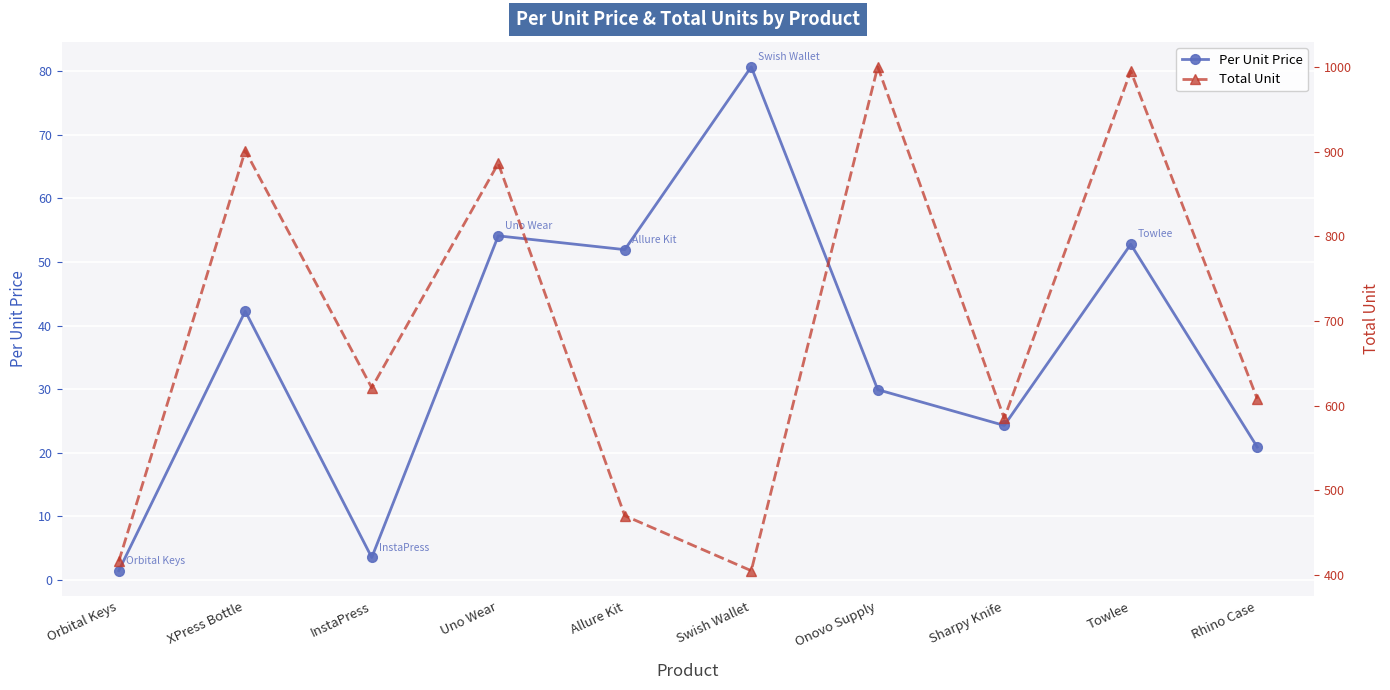

List the labels in order of Total Unit value, smallest first.

Swish Wallet, Orbital Keys, Allure Kit, Sharpy Knife, Rhino Case, InstaPress, Uno Wear, XPress Bottle, Towlee, Onovo Supply